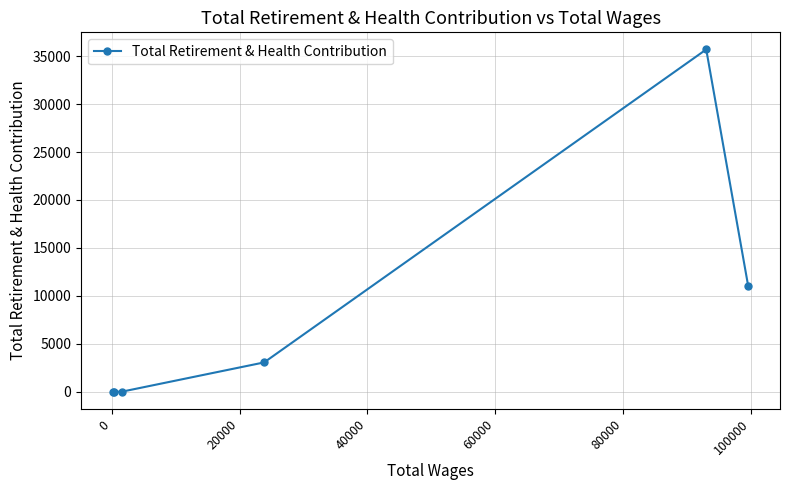

What is the greatest value displayed?

35703